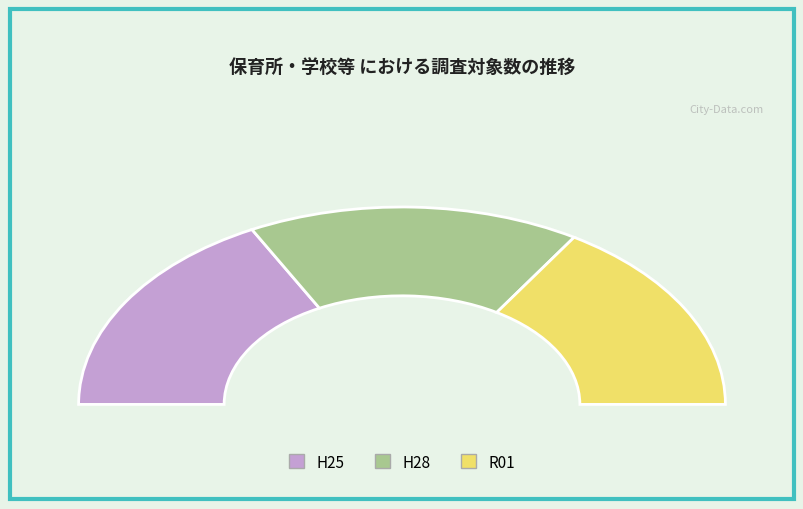

To the nearest percent, what is the difference between the R01 and H25 slice percentages?

3%